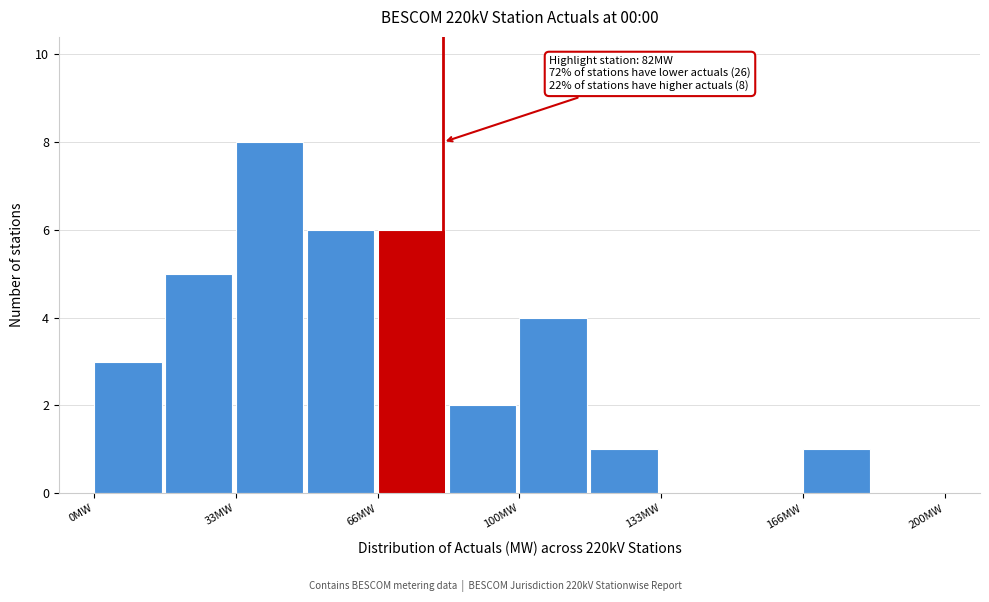

Read against the x-axis, roughly where is the centre of the tallest bar?

40